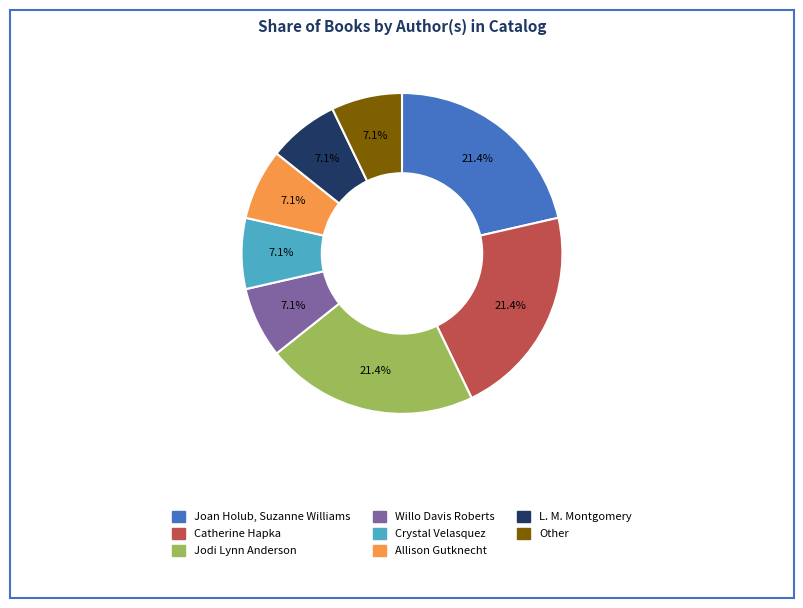

Combined, do Willo Davis Roberts and Catherine Hapka account for over 50%?

No